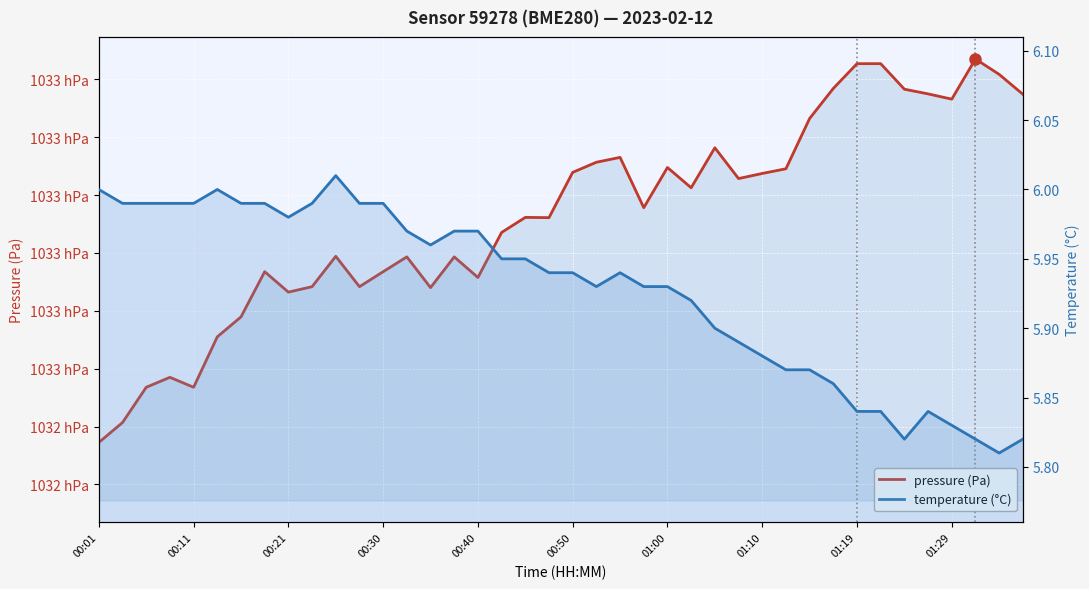

In temperature (°C), how many points are higher than both neighbors (excluding endpoints)?

4